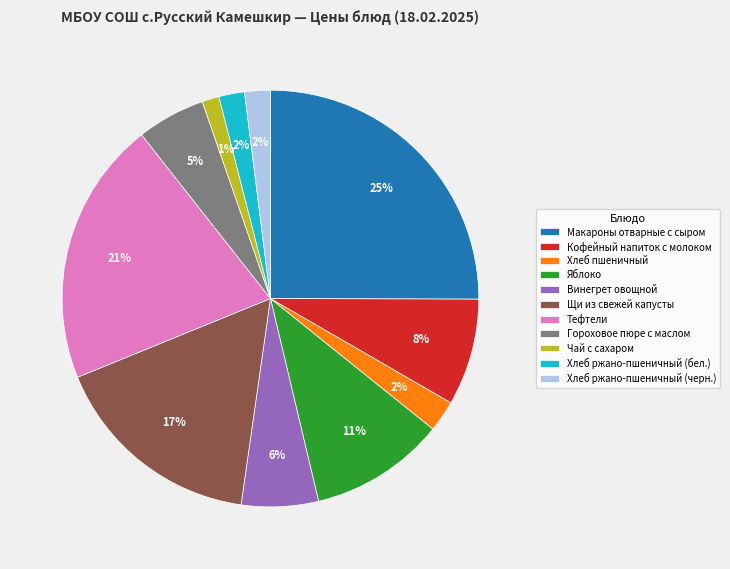

Does Макароны отварные с сыром account for over 50% of the chart?

No